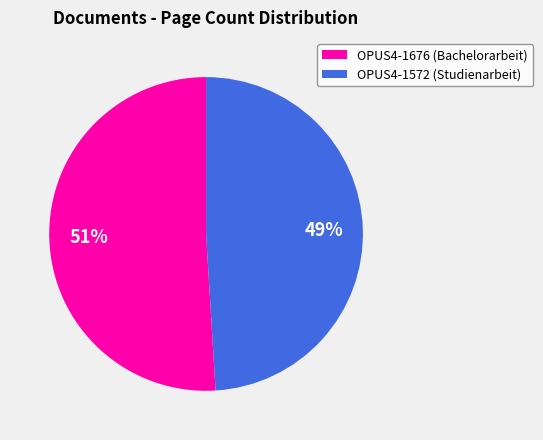

Between OPUS4-1676 and OPUS4-1572, which is larger?

OPUS4-1676